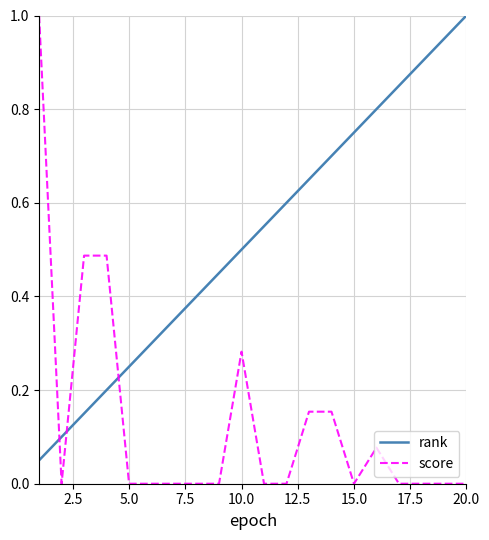

Which series has the largest total across all categories?

rank